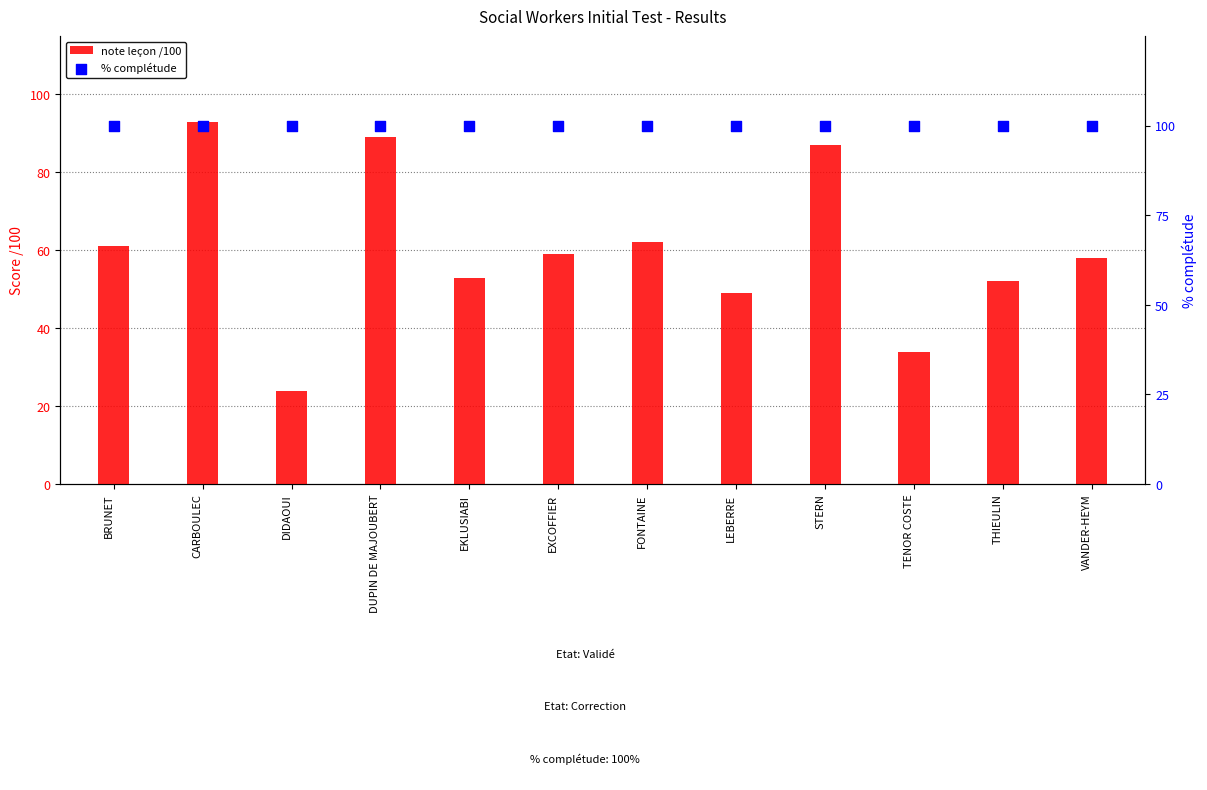

At which category is the sum across all series the highest?

CARBOULEC